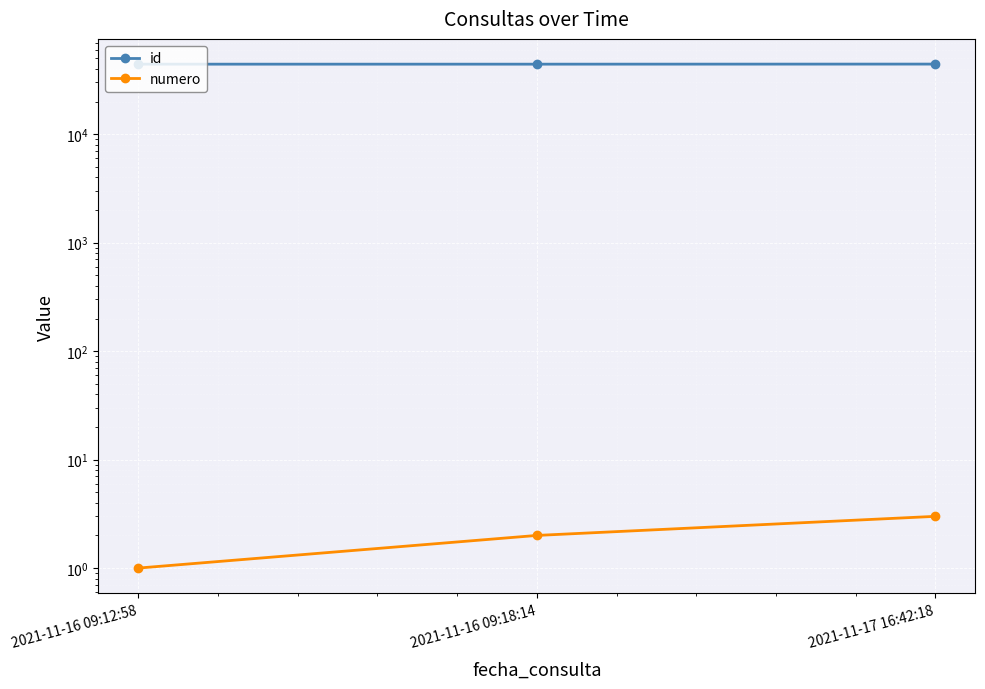

What is the sum of the id values at 2021-11-16 09:12:58 and 2021-11-17 16:42:18?

88592